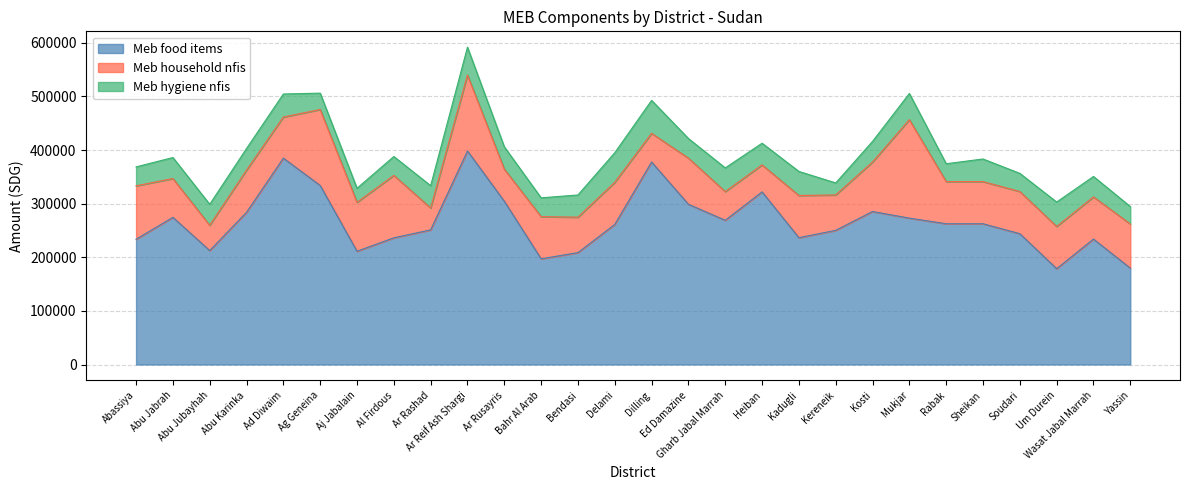

Where do Meb hygiene nfis and Meb household nfis first cross each other?

Al Firdous and Ar Rashad